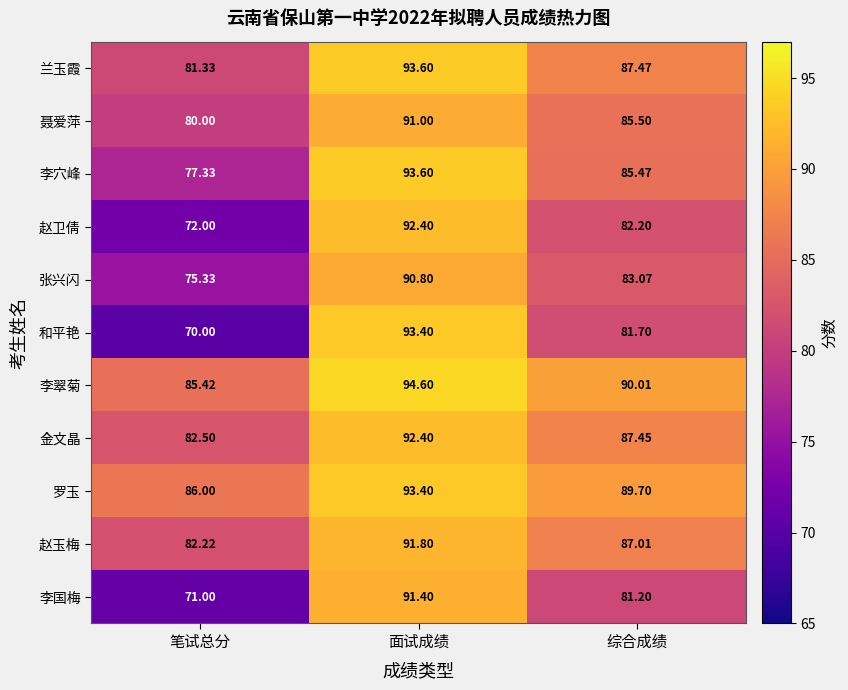

How many series are shown in this chart?

11